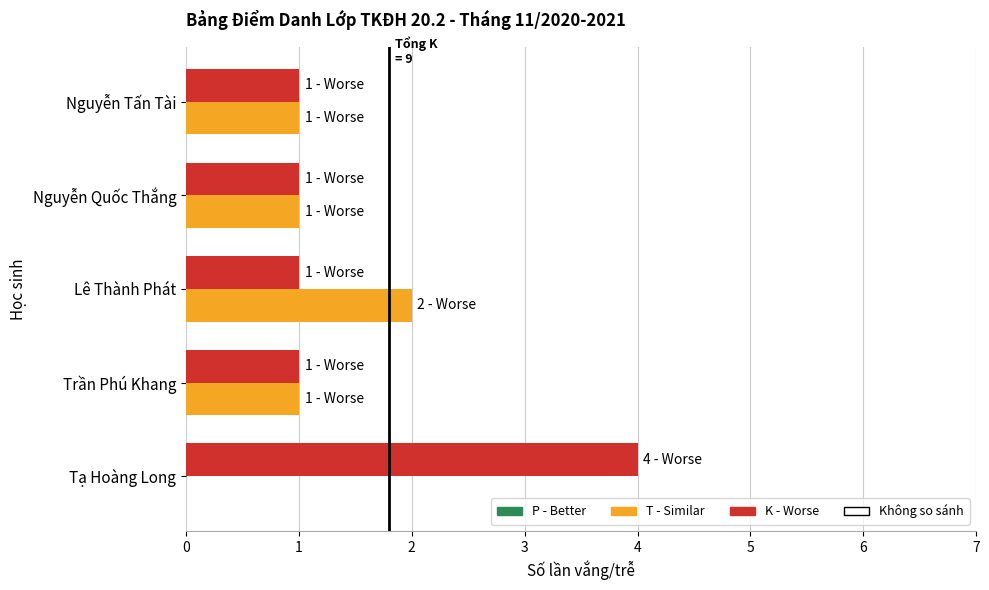

At which category is the sum across all series the highest?

Tạ Hoàng Long